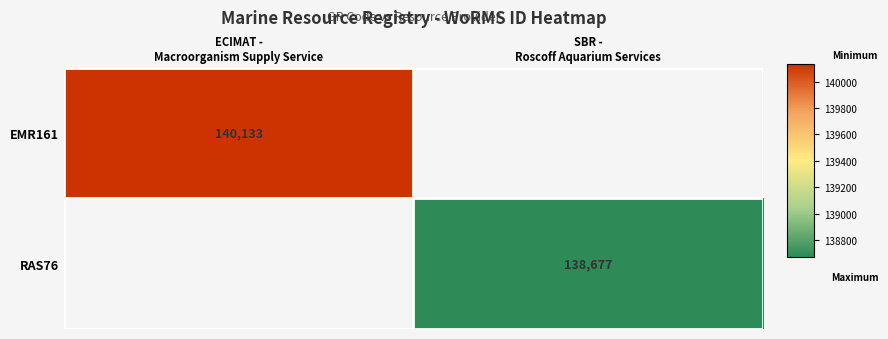

At which label does EMR161 reach its peak?

ECIMAT - Macroorganism Supply Service